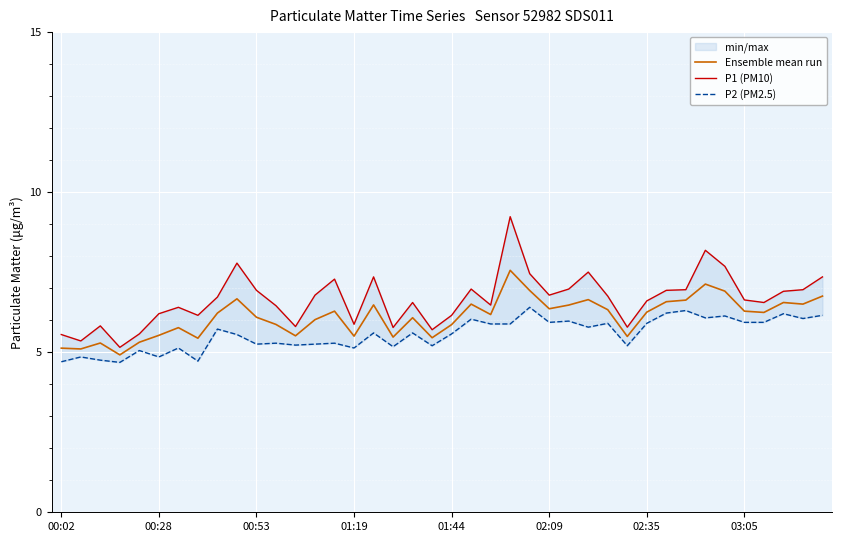

Is this an area chart (filled region under the line)?

No